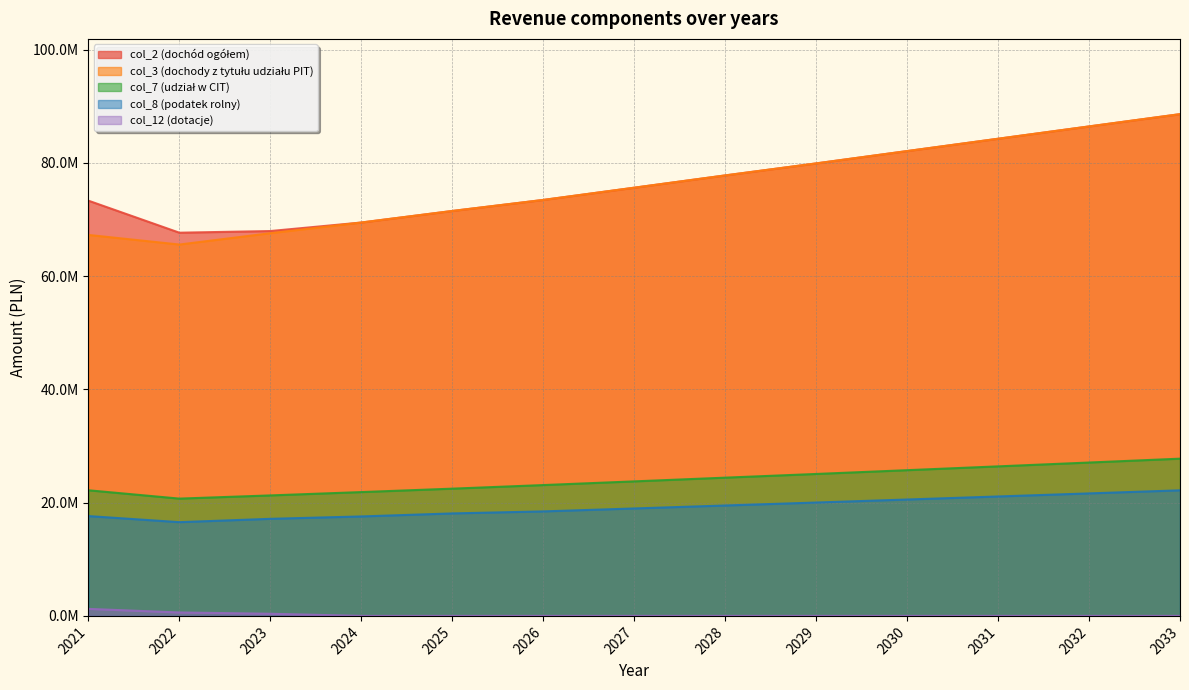

What is the difference between the highest and lowest values at 2022?

67080542.7